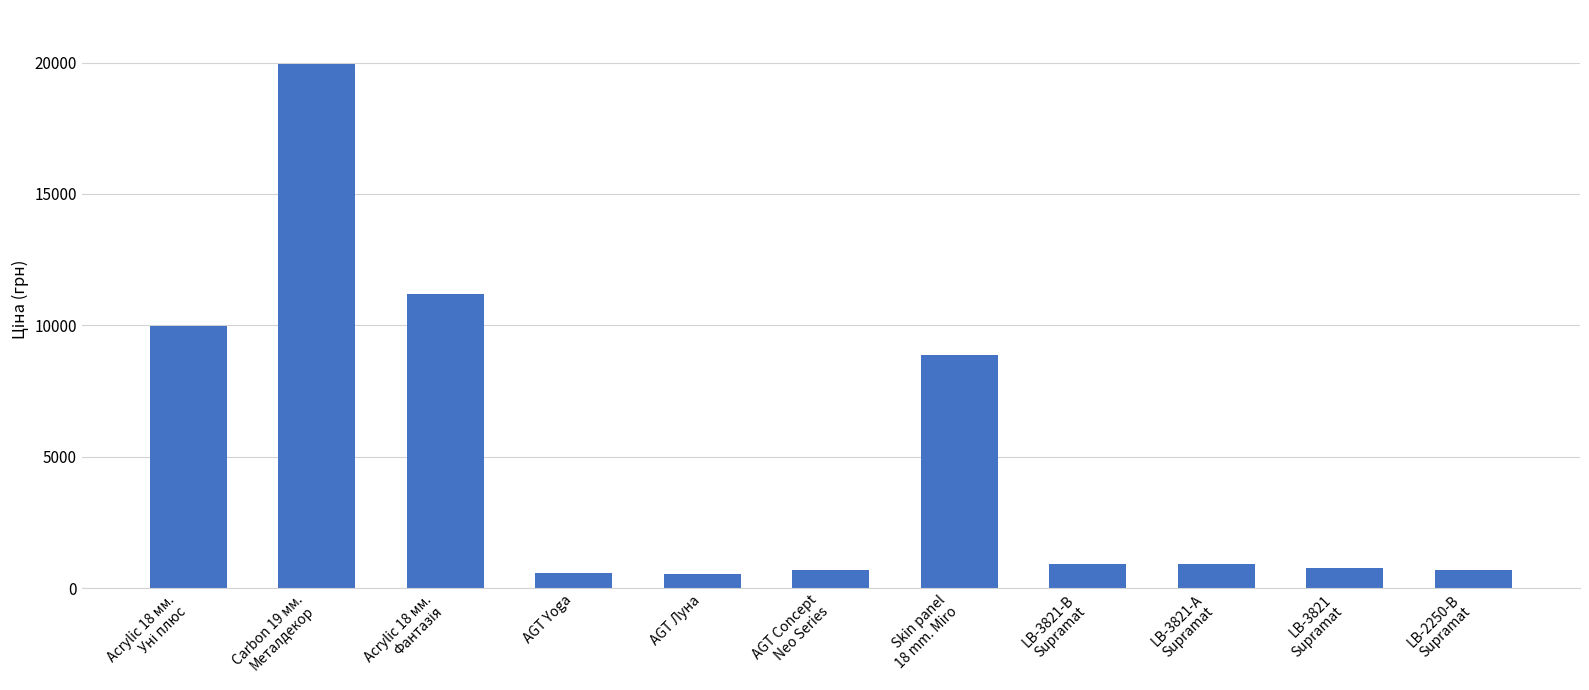

What is the sum of the values at LB-3821-В
Supramat and LB-3821-А
Supramat?

1844.9